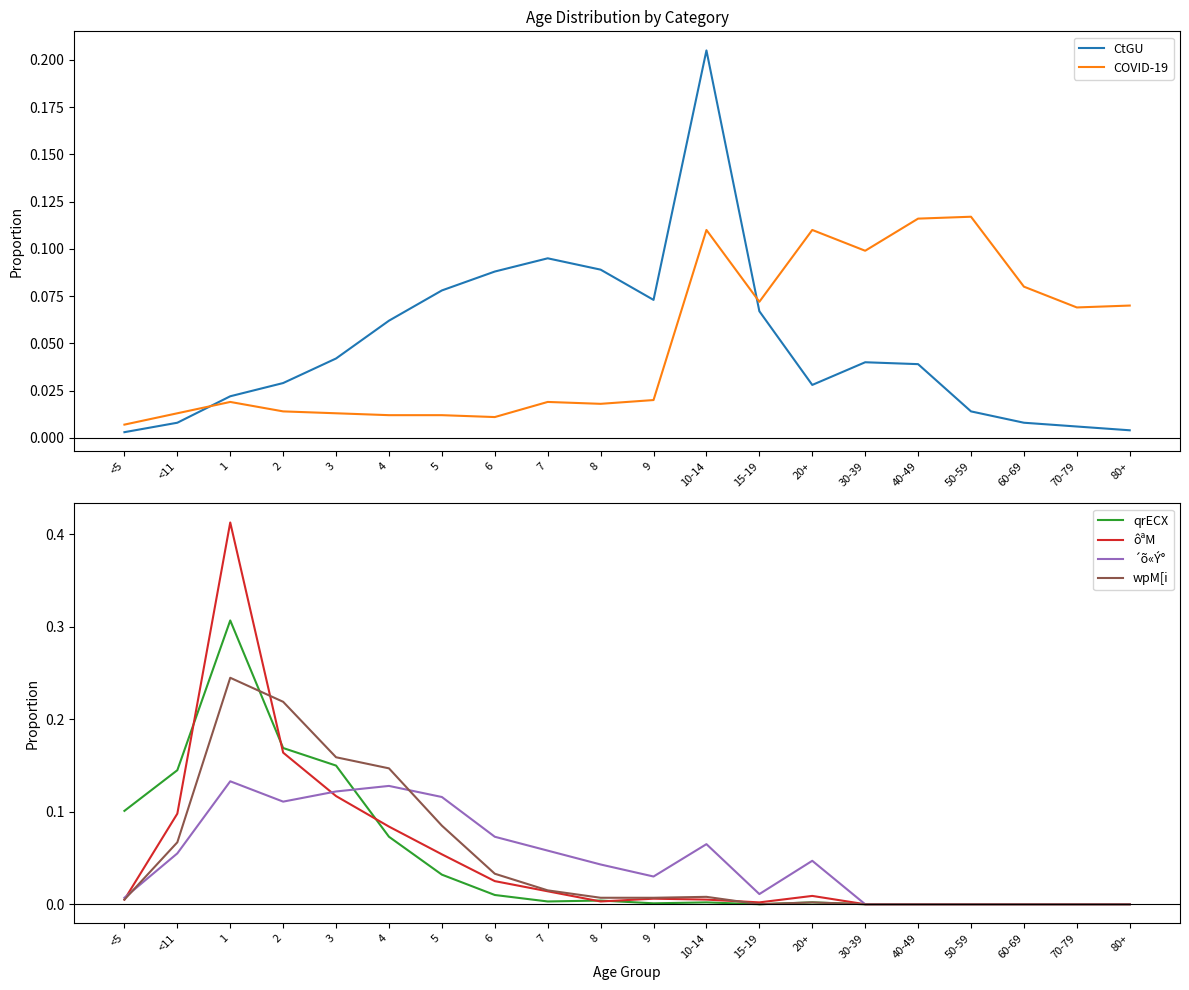

Is this an area chart (filled region under the line)?

No